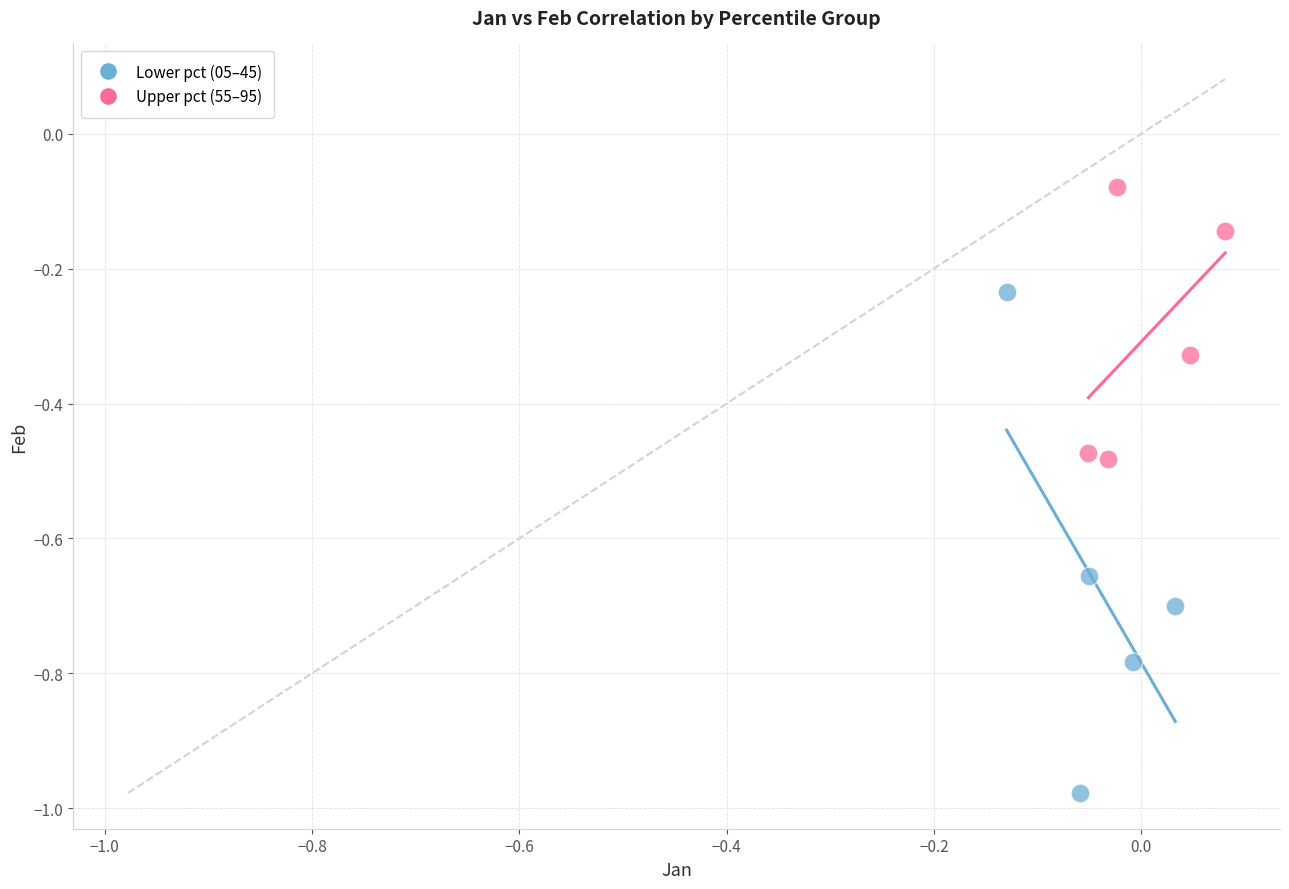

Which series reaches the minimum Y coordinate?

Lower pct (05–45)